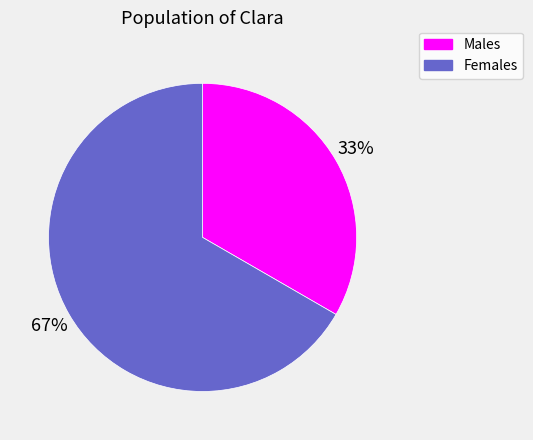

Is there a majority slice in this chart?

Yes